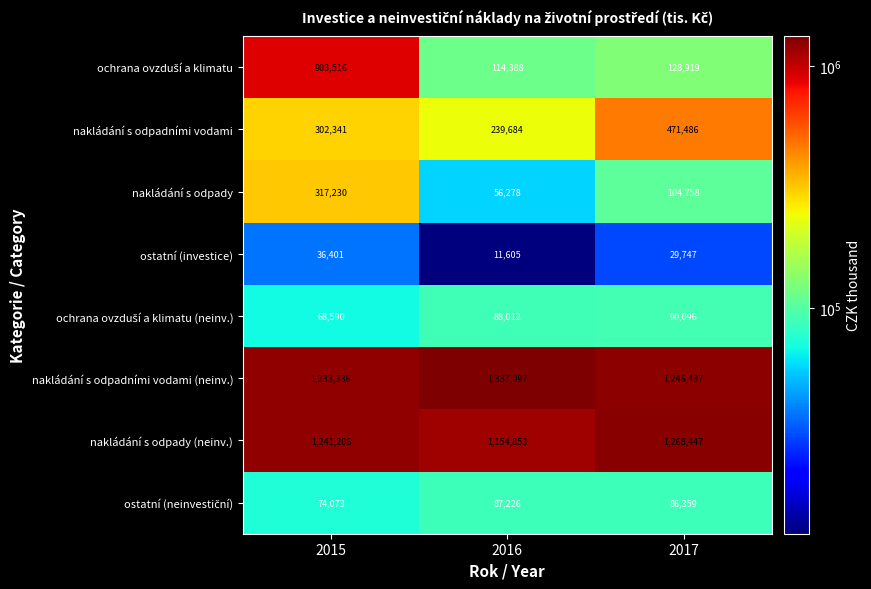

At how many categories does at least one series exceed 891430?

3